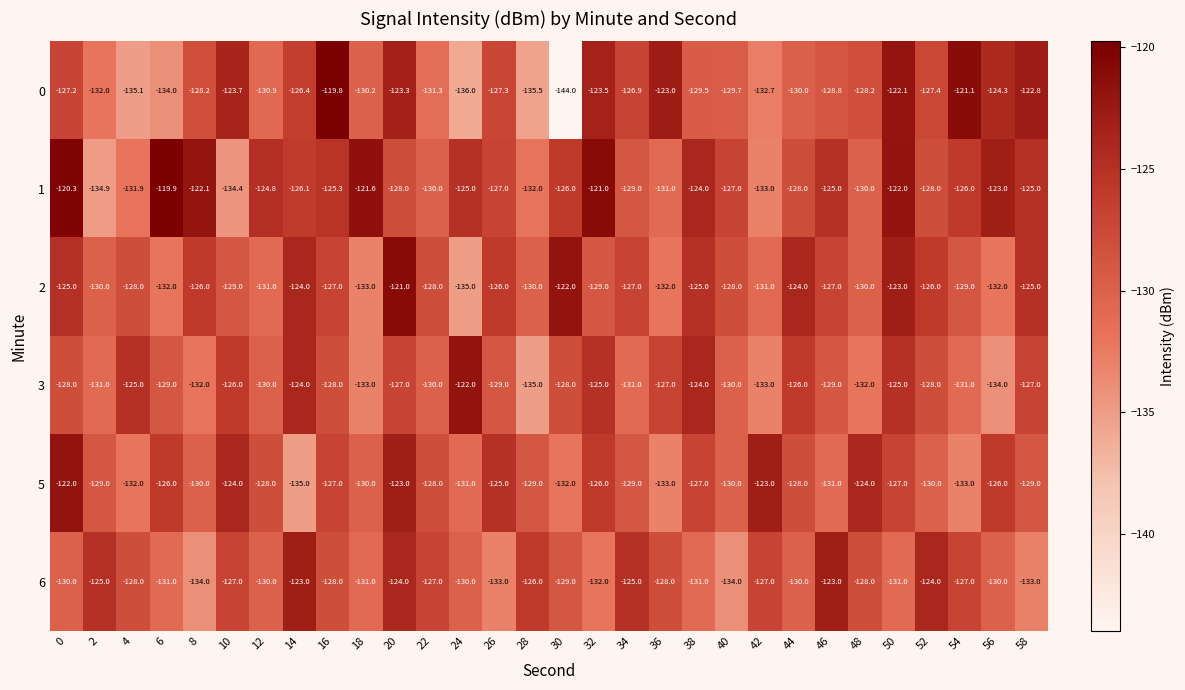

The value of 1 at 40 is -48.4. True or false?

False